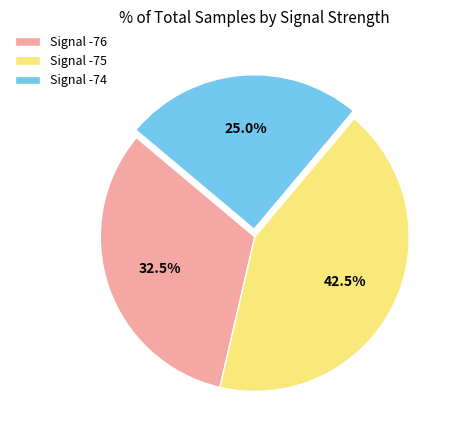

Between Signal -76 and Signal -75, which is larger?

Signal -75